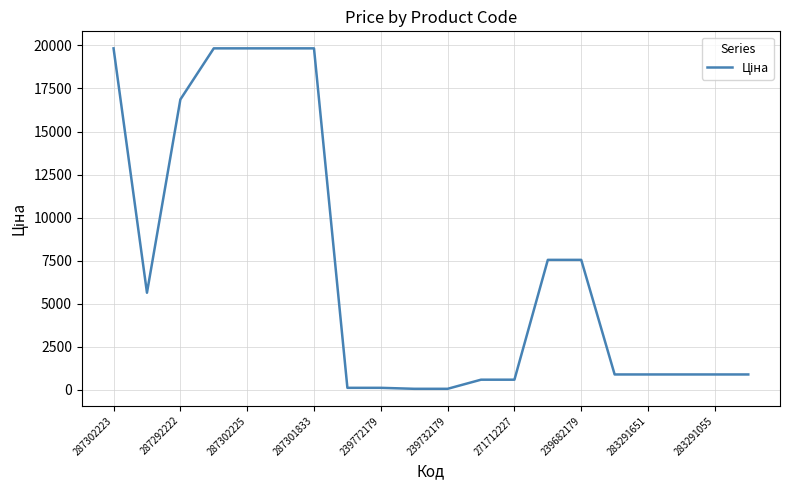

What is the maximum value shown in the chart?

19831.1